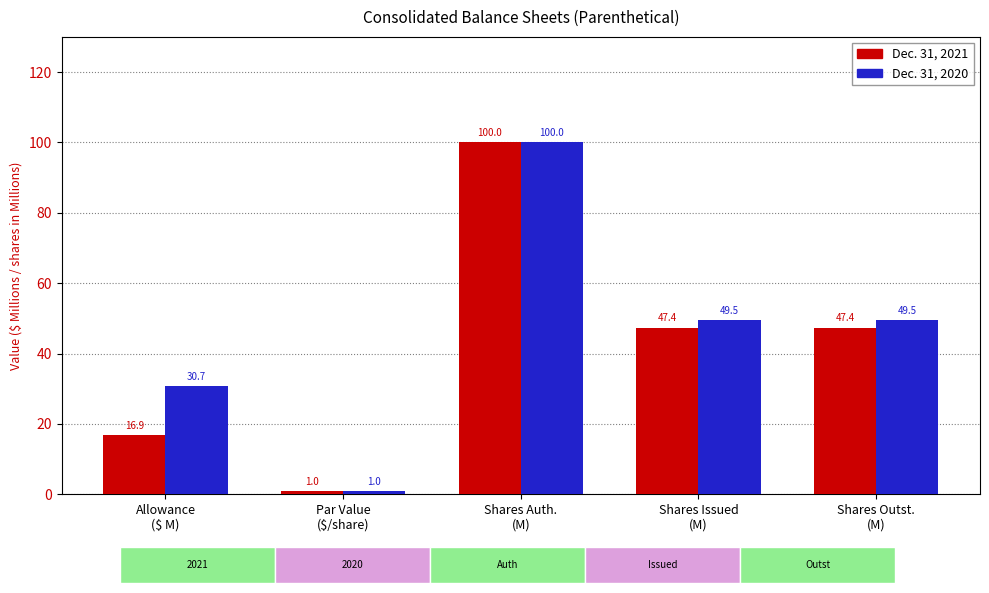

Rank the series by their average value, from highest to lowest.

Dec. 31, 2020, Dec. 31, 2021